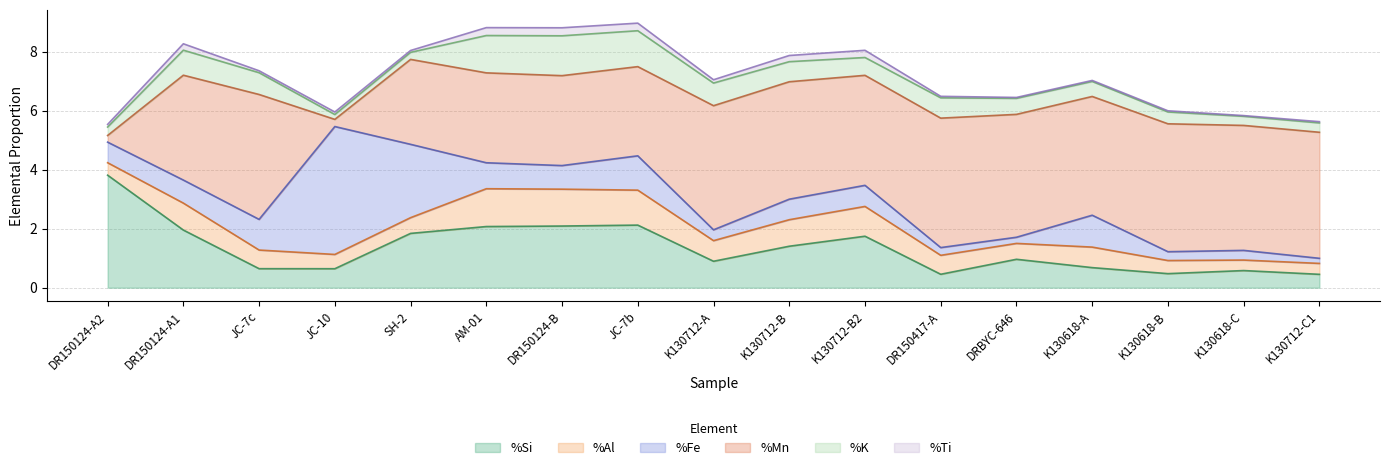

Reading right to left, what are all the values shown in this chart?

%Si: 0.5	0.6	0.5	0.7	1.0	0.5	1.7	1.4	0.9	2.1	2.1	2.1	1.8	0.6	0.6	2.0	3.8
%Al: 0.4	0.4	0.4	0.7	0.5	0.6	1.0	0.9	0.7	1.2	1.3	1.3	0.5	0.5	0.6	0.9	0.4
%Fe: 0.2	0.3	0.3	1.1	0.2	0.3	0.7	0.7	0.4	1.2	0.8	0.9	2.5	4.3	1.0	0.8	0.7
%Mn: 4.3	4.2	4.3	4.0	4.2	4.4	3.7	4.0	4.2	3.0	3.1	3.0	2.9	0.2	4.2	3.6	0.2
%K: 0.3	0.3	0.4	0.5	0.5	0.7	0.6	0.7	0.8	1.2	1.4	1.3	0.2	0.2	0.7	0.8	0.3
%Ti: 0.0	0.0	0.0	0.0	0.0	0.1	0.2	0.2	0.1	0.3	0.3	0.3	0.1	0.1	0.1	0.2	0.1